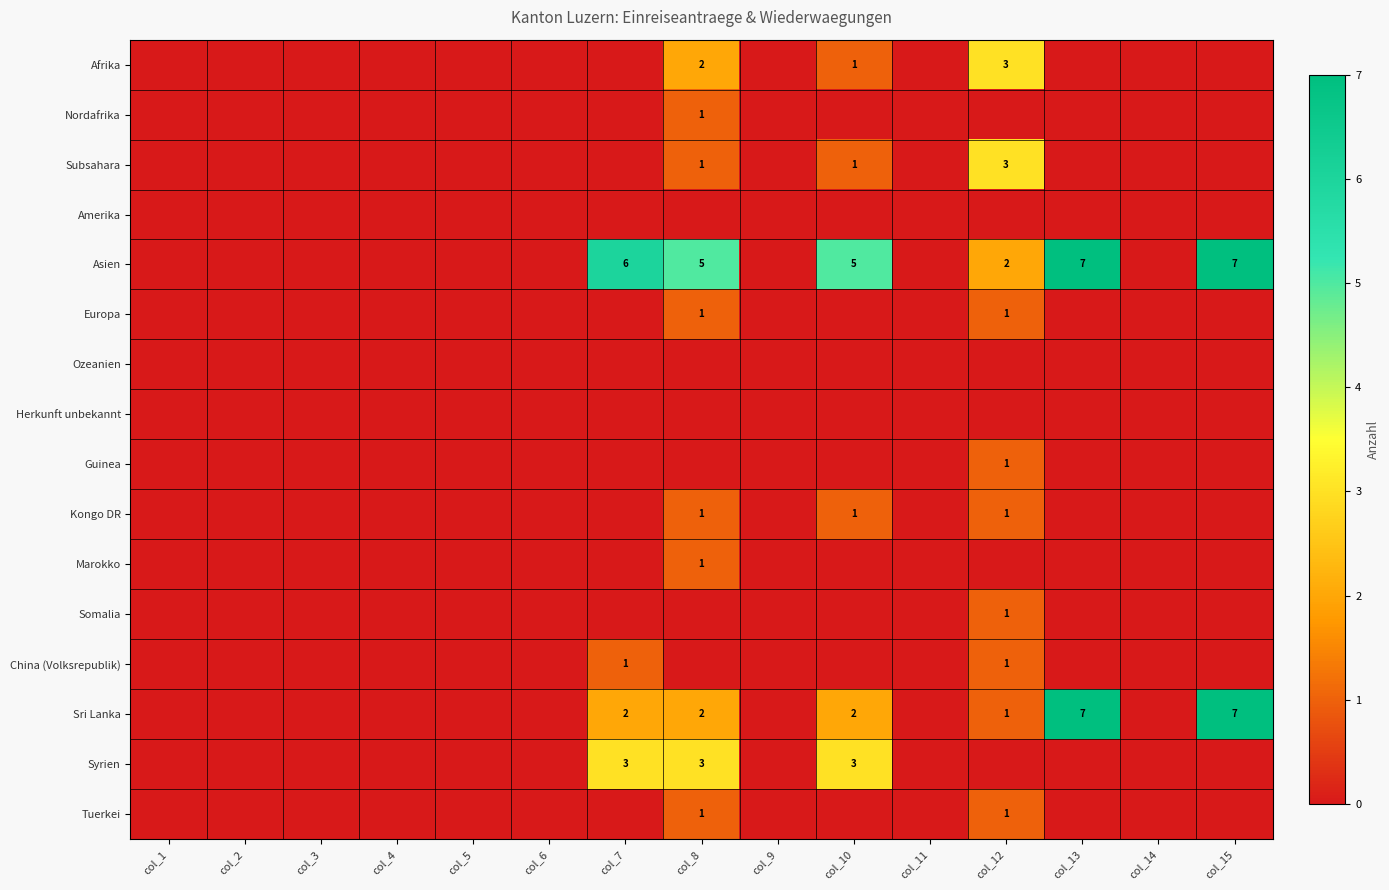

What is the average value of the Asien series?

2